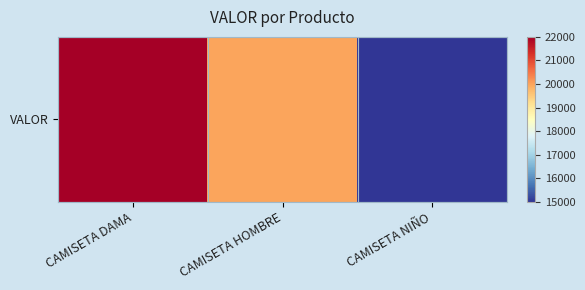

Reading left to right, what are all the values shown in this chart?

22000	20000	15000